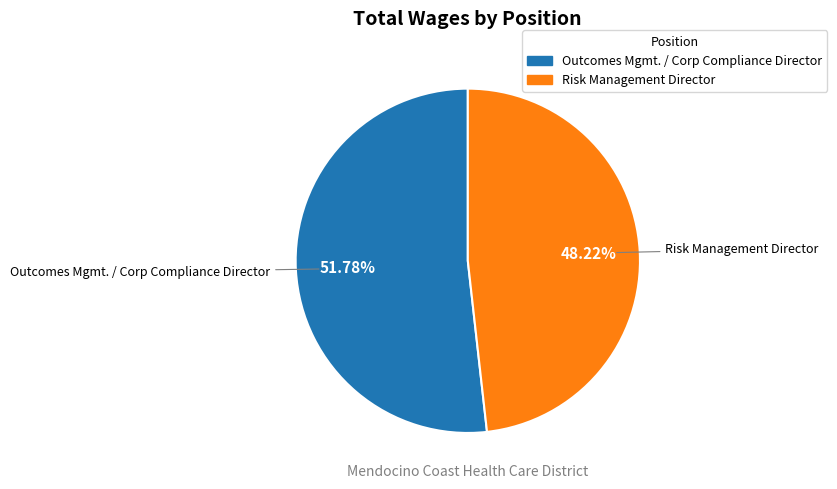

Approximately how many times larger is the value at Risk Management Director compared to Outcomes Mgmt. / Corp Compliance Director?

0.9